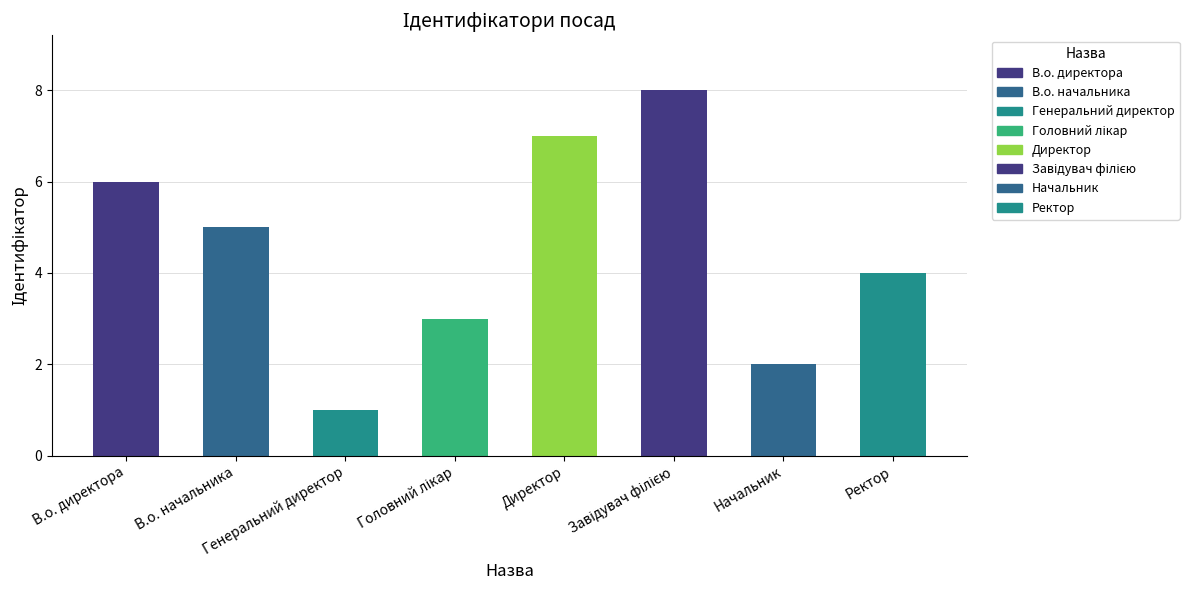

The chart shows a value of 2 at Ректор. True or false?

False